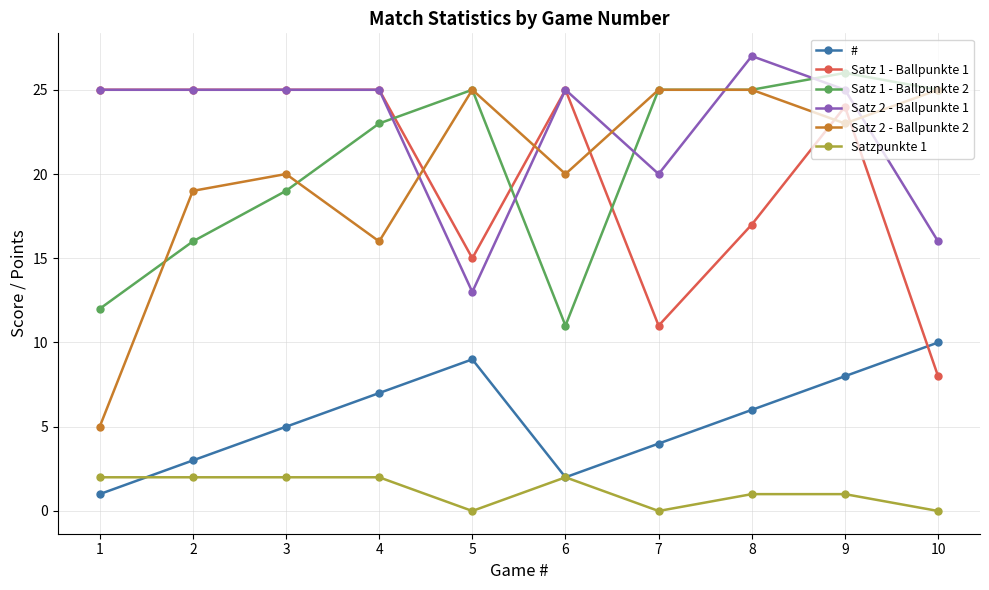

How many categories are shown in the chart?

10